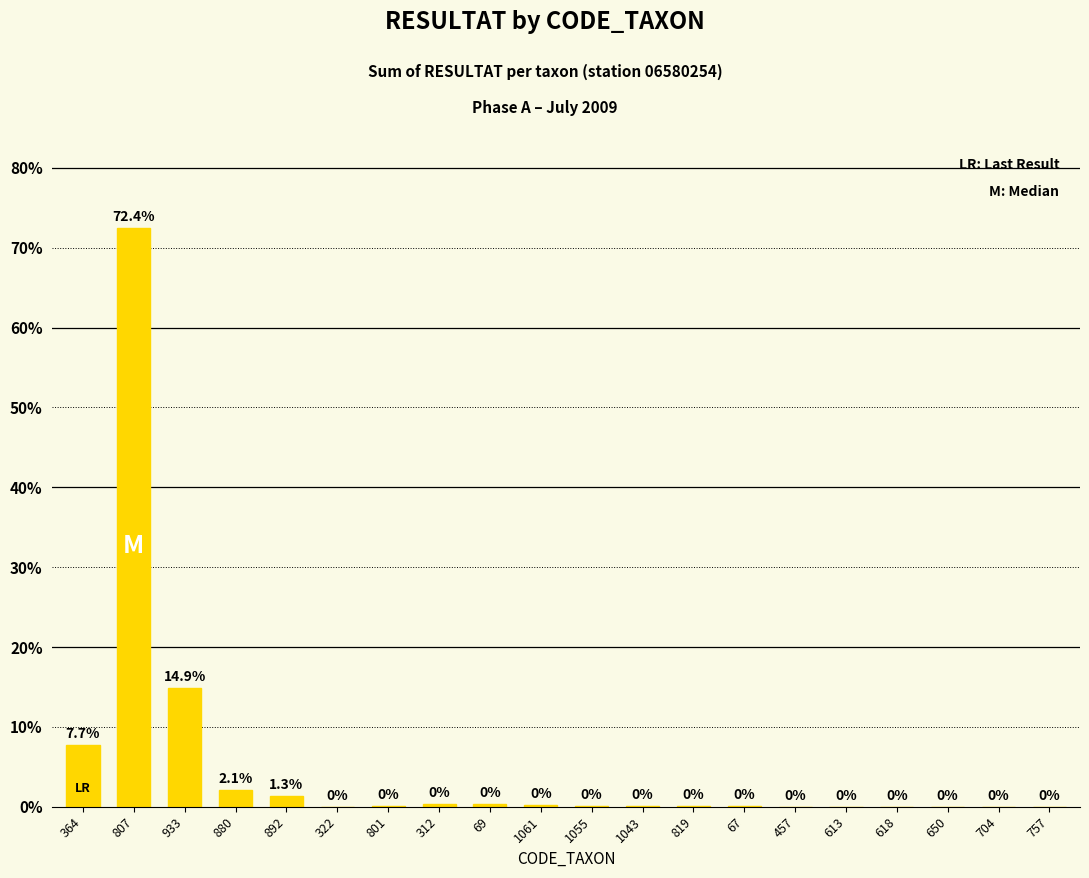

What is the maximum value shown in the chart?

72.4